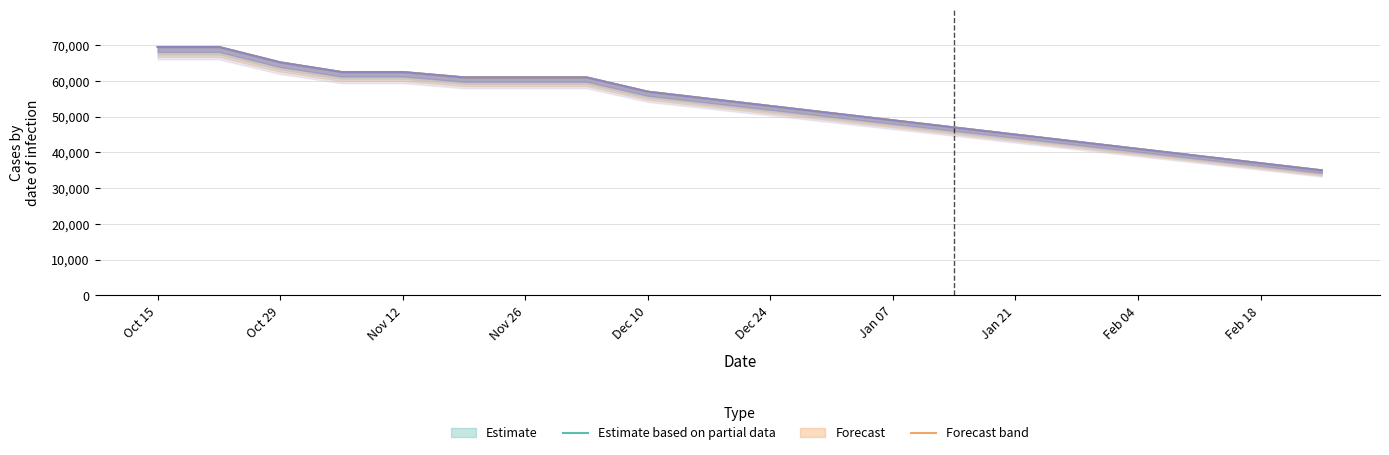

How many lines are shown in the chart?

3